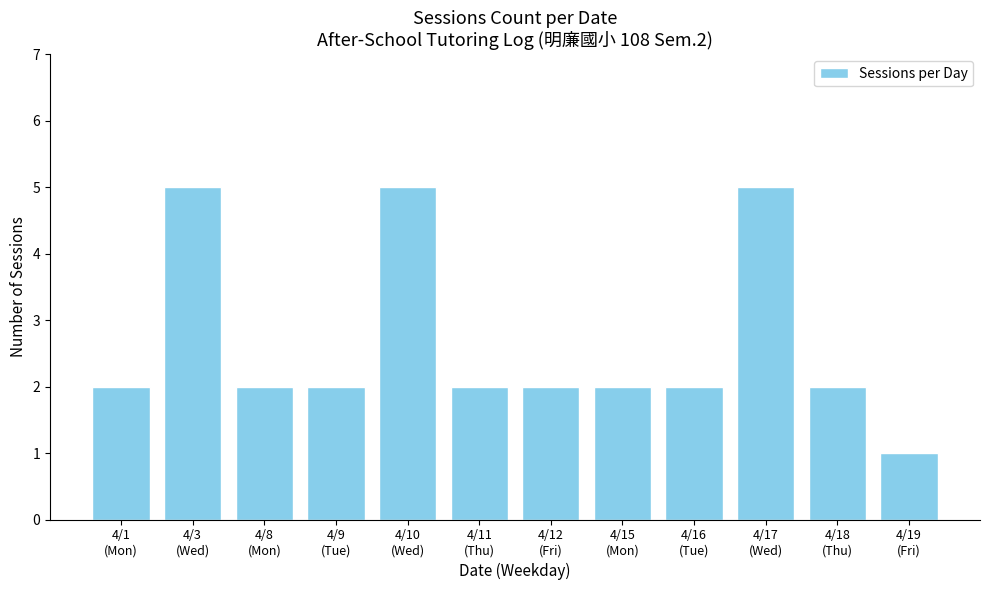

Is it true that the value at 4/11
(Thu) is 2?

True